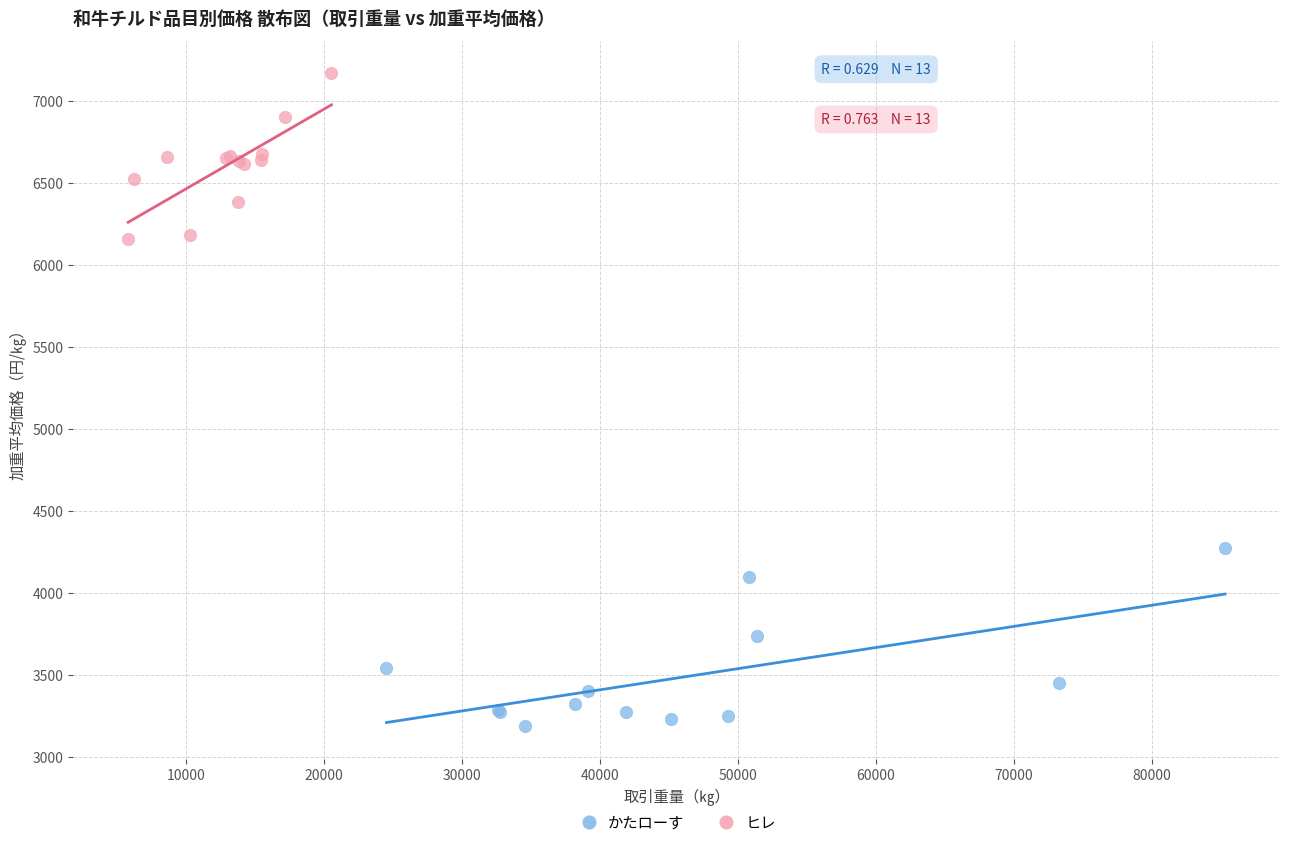

What are all the series names shown in the legend?

かたローす, ヒレ